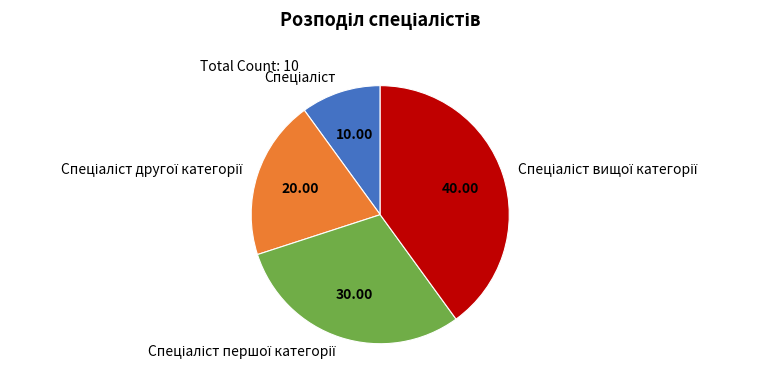

Is there any slice that represents more than half of the pie?

No